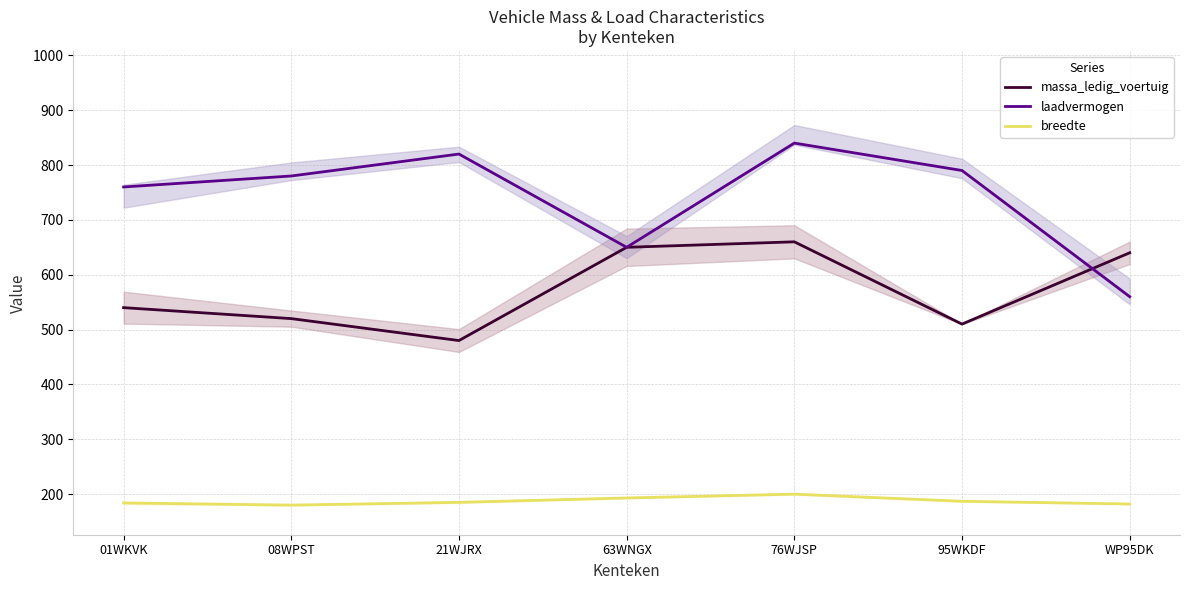

What is the lowest value of the massa_ledig_voertuig series?

480